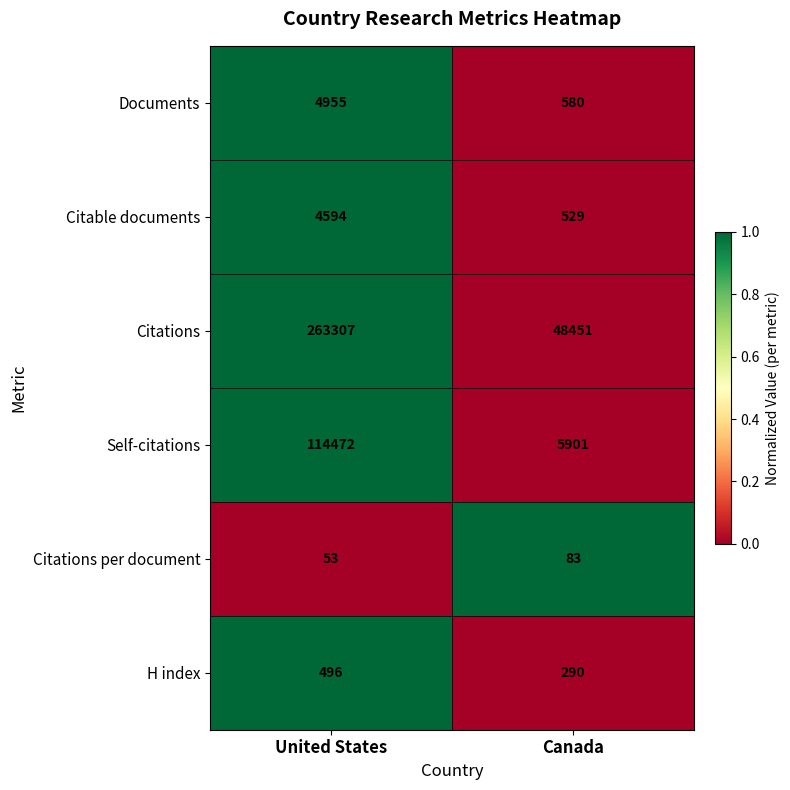

Reading left to right, extract all data points from this chart.

Documents: 4955	580
Citable documents: 4594	529
Citations: 263307	48451
Self-citations: 114472	5901
Citations per document: 53	83
H index: 496	290